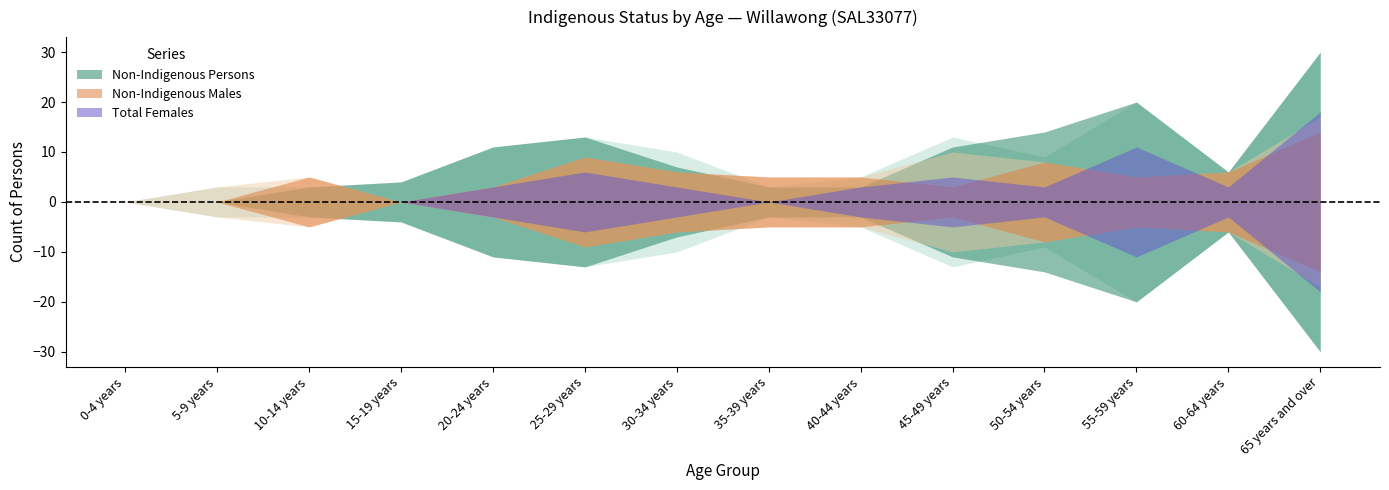

Which category has the lowest value in the Total Females series?

0-4 years